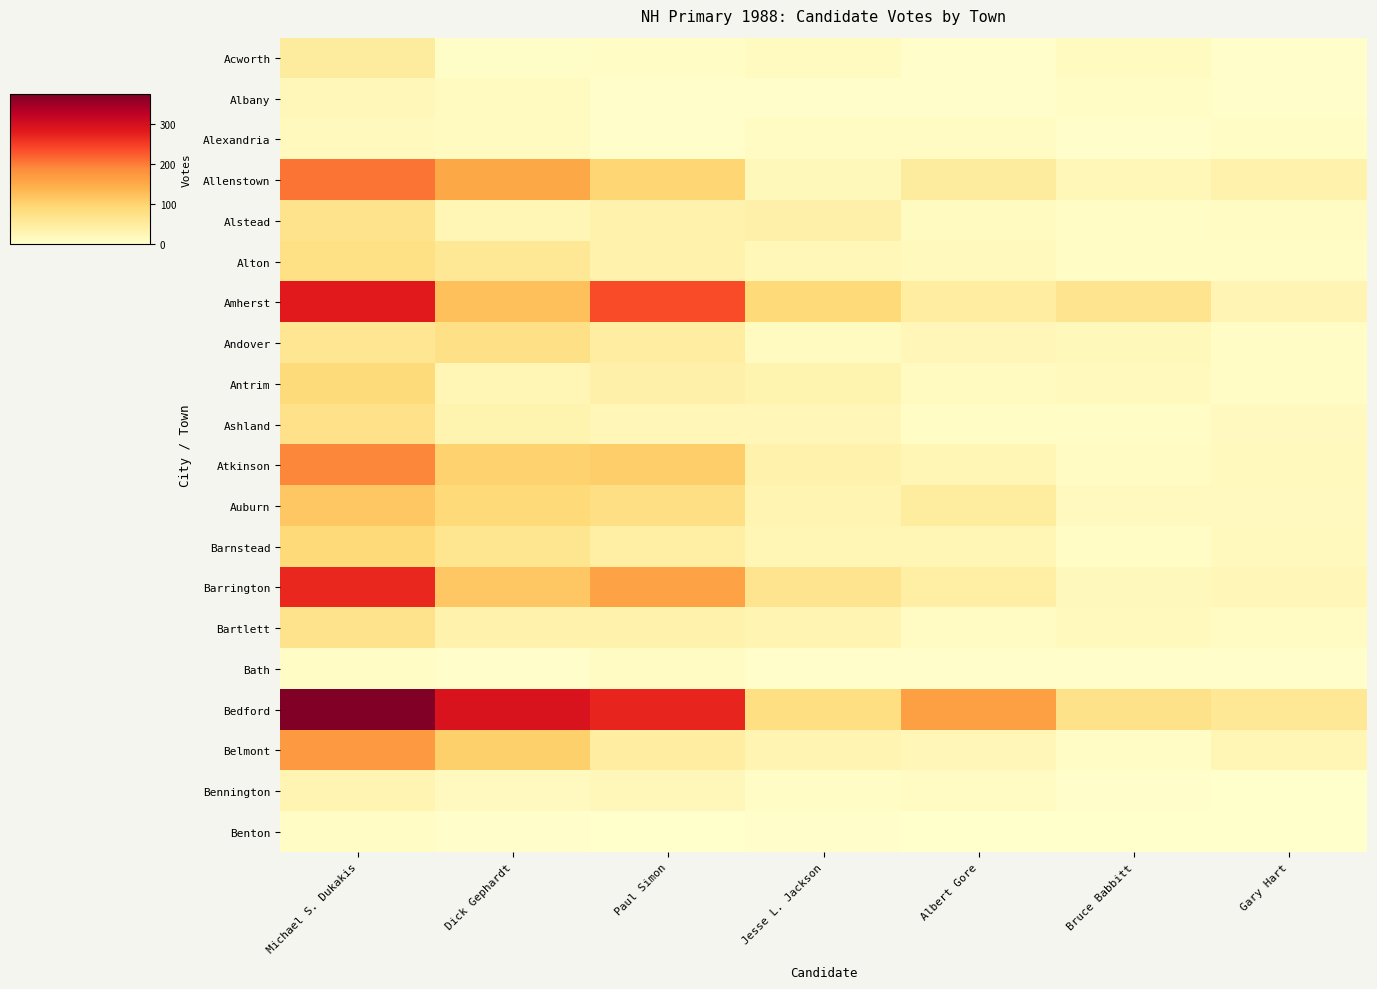

Which series changed the most between Michael S. Dukakis and Jesse L. Jackson?

Bedford